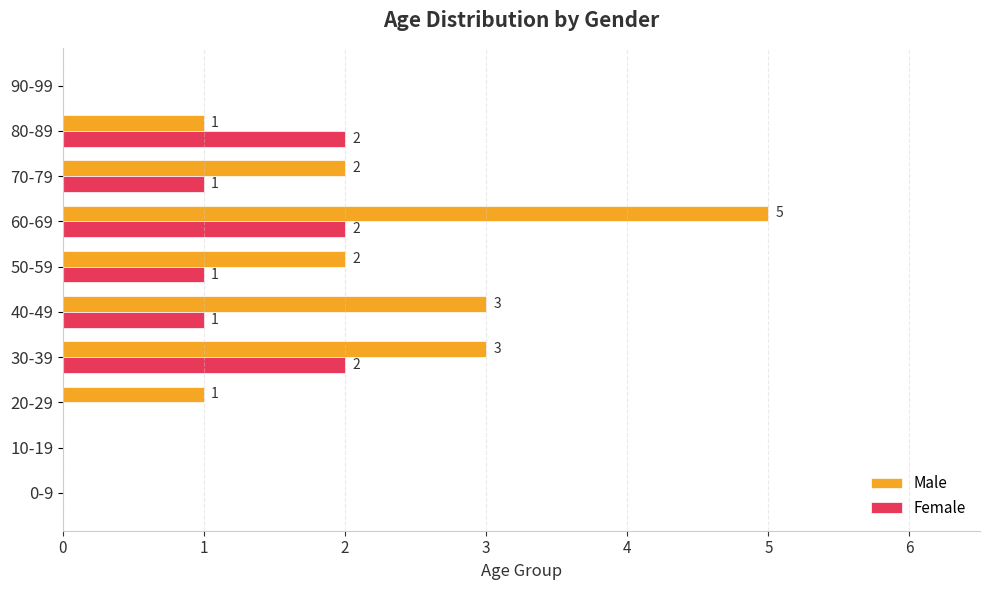

At which label does Male reach its peak?

60-69